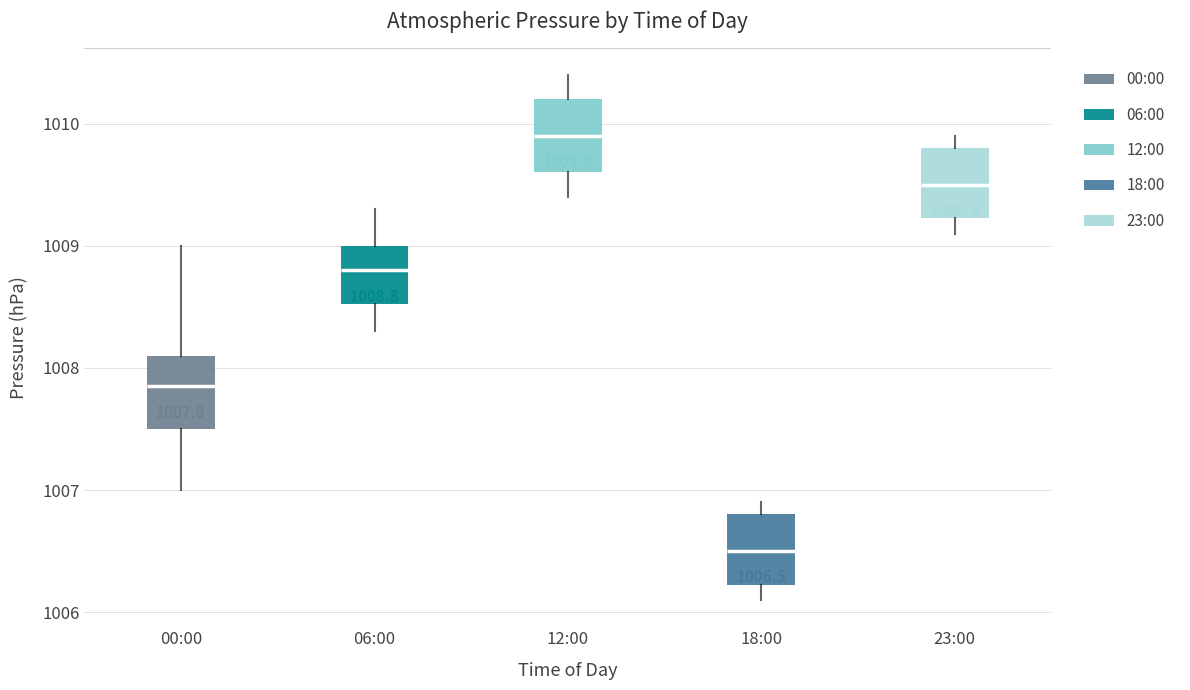

Which box's median line is the highest?

12:00